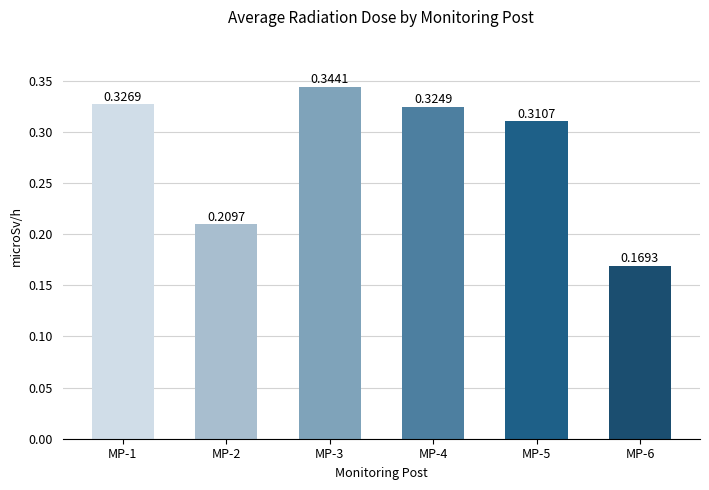

Which series has the largest range (max minus min)?

MP-1(microSv/h)